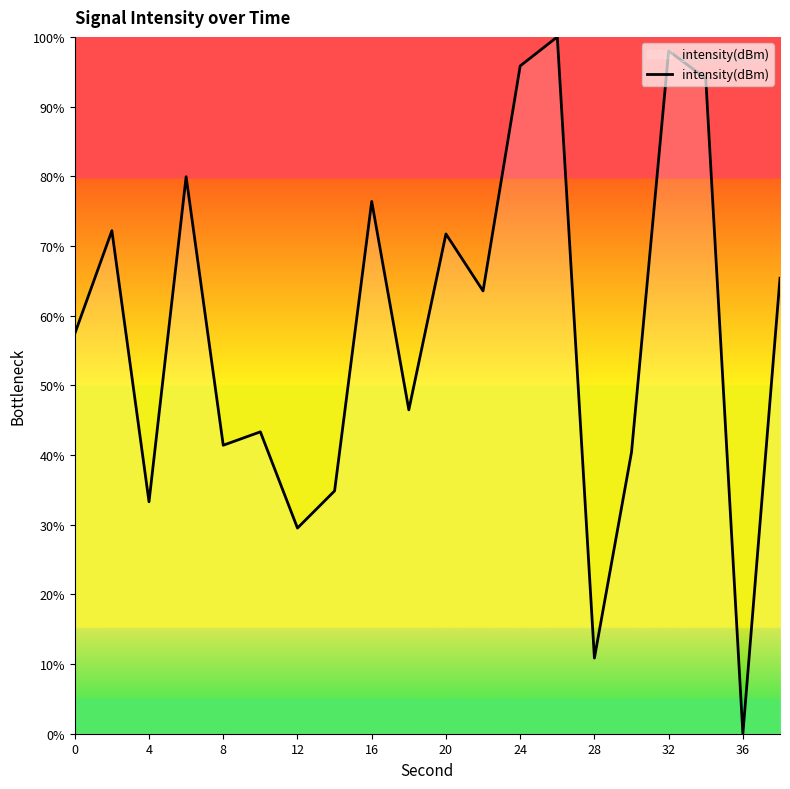

What is the maximum value shown in the chart?

100.0